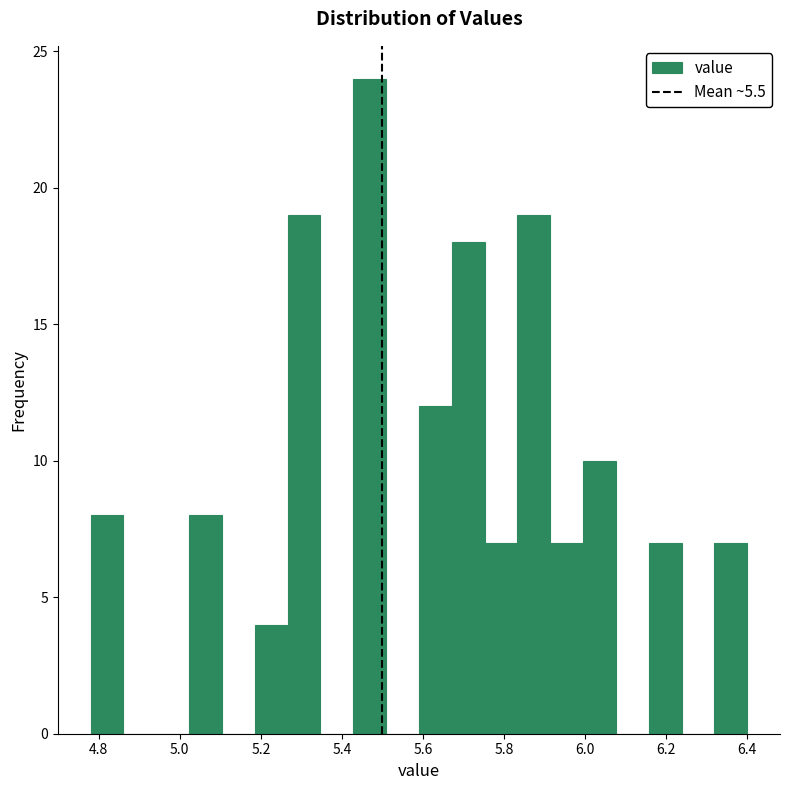

Reading left to right, transcribe this chart: for each bar, give the range it covers on the x-axis and its height. Neither the bar edges nor the heights are printed on the chart, so give them approximately, as read against the axes.

4.78 to 4.86: 8
4.86 to 4.94: 0
4.94 to 5.02: 0
5.02 to 5.10: 8
5.10 to 5.18: 0
5.18 to 5.26: 4
5.26 to 5.34: 19
5.34 to 5.42: 0
5.42 to 5.50: 24
5.50 to 5.60: 0
5.60 to 5.68: 12
5.68 to 5.76: 18
5.76 to 5.84: 7
5.84 to 5.92: 19
5.92 to 6.00: 7
6.00 to 6.08: 10
6.08 to 6.16: 0
6.16 to 6.24: 7
6.24 to 6.32: 0
6.32 to 6.40: 7